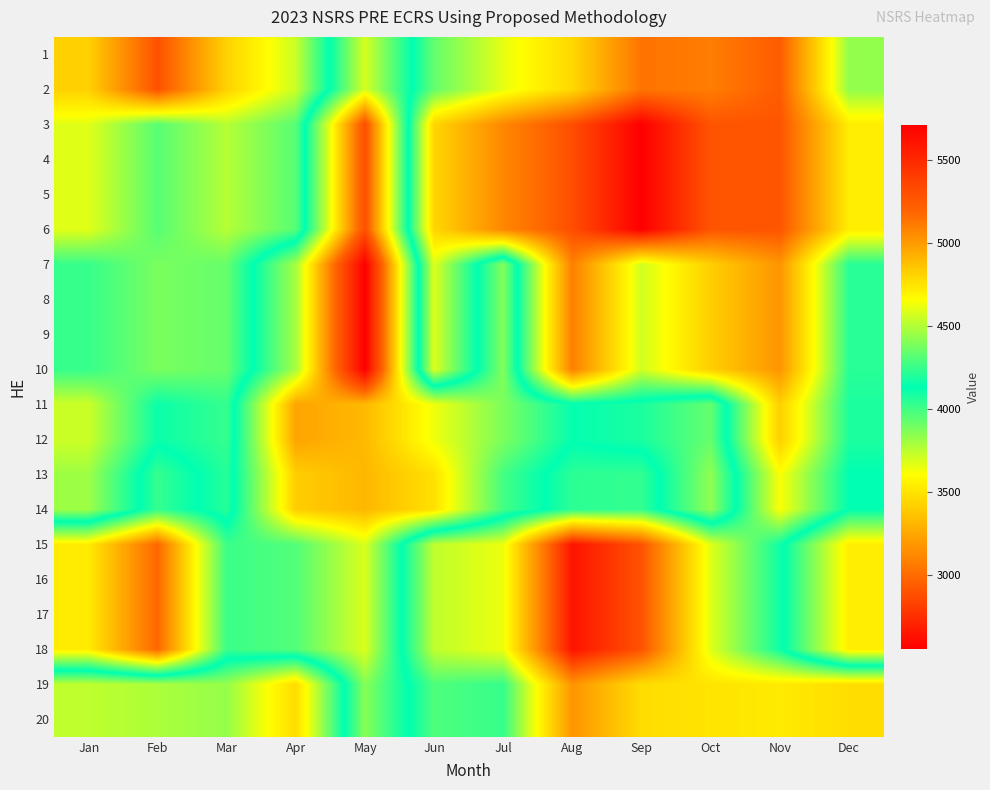

What is the total value across all series at Sep?

66156